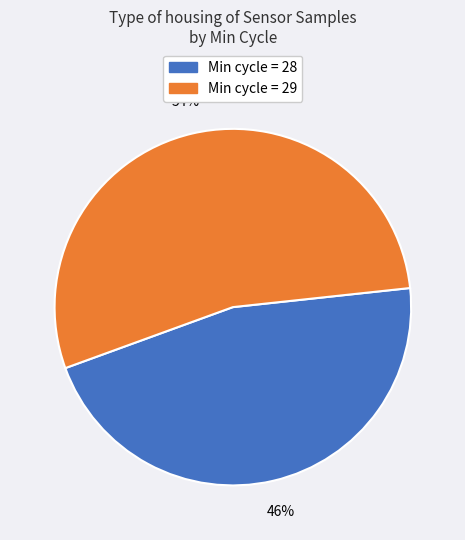

Does any single category account for the majority?

Yes